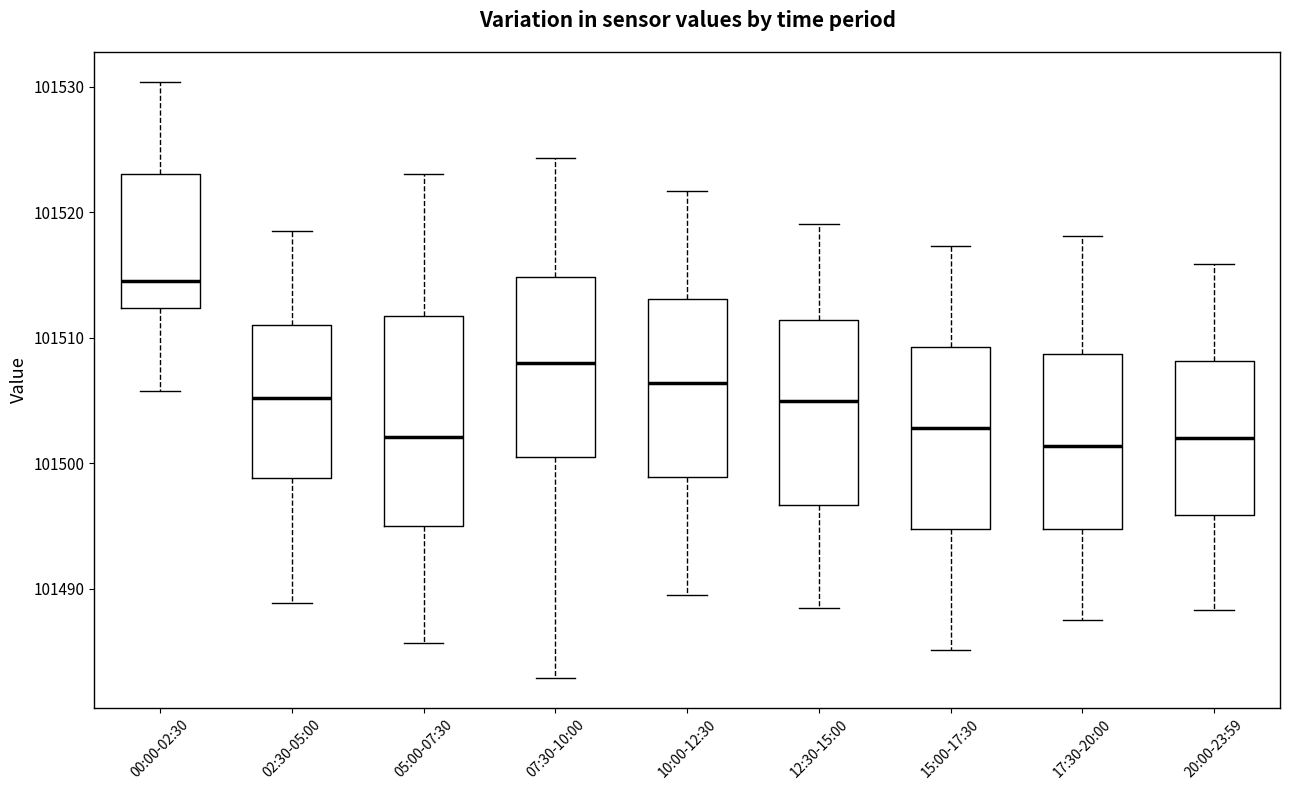

Reading left to right, transcribe this box plot: for each box, give where its median line is, the range the box spans, and where its two whiskers end, as read against the y-axis. The values are not printed on the chart, so give them approximately, as read against the axis.

00:00-02:30: median 101515, box 101512 to 101523, whiskers 101506 to 101530
02:30-05:00: median 101505, box 101499 to 101511, whiskers 101489 to 101519
05:00-07:30: median 101502, box 101495 to 101512, whiskers 101486 to 101523
07:30-10:00: median 101508, box 101501 to 101515, whiskers 101483 to 101524
10:00-12:30: median 101506, box 101499 to 101513, whiskers 101490 to 101522
12:30-15:00: median 101505, box 101497 to 101511, whiskers 101489 to 101519
15:00-17:30: median 101503, box 101495 to 101509, whiskers 101485 to 101517
17:30-20:00: median 101501, box 101495 to 101509, whiskers 101488 to 101518
20:00-23:59: median 101502, box 101496 to 101508, whiskers 101488 to 101516